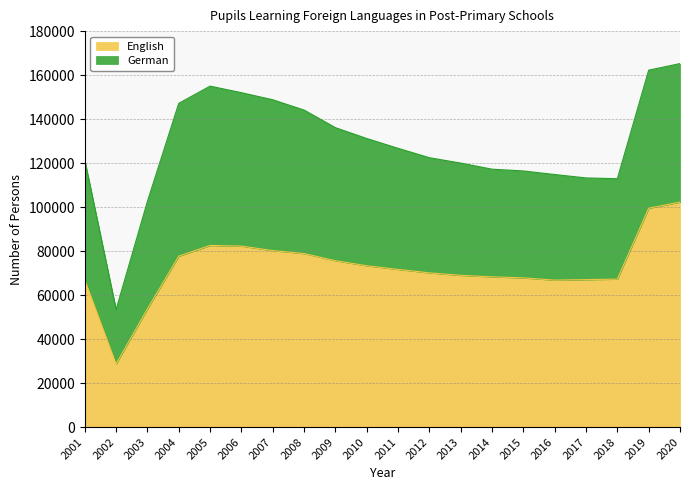

What is the sum of the values at 2007 and 2017?

147308